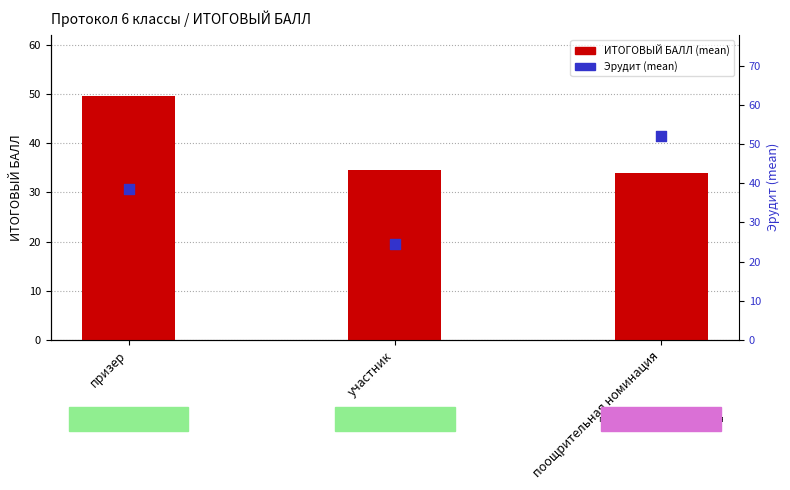

Which series has the largest total across all categories?

ИТОГОВЫЙ БАЛЛ (mean)